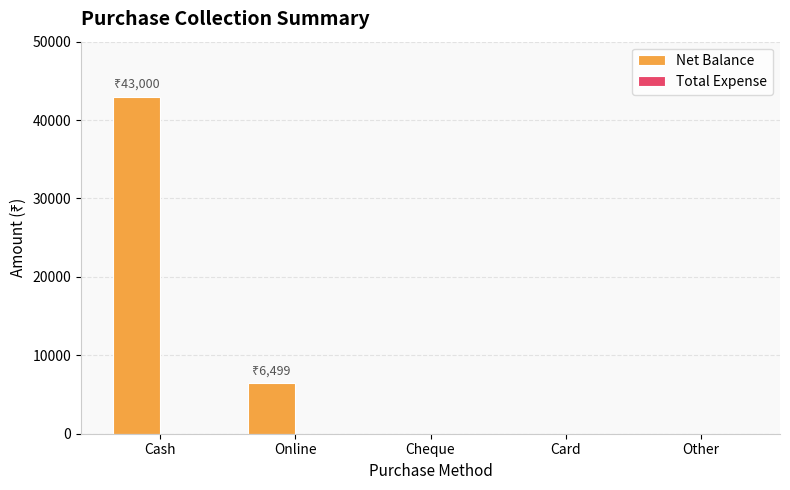

Is it true that the value at Online is 2784?

False